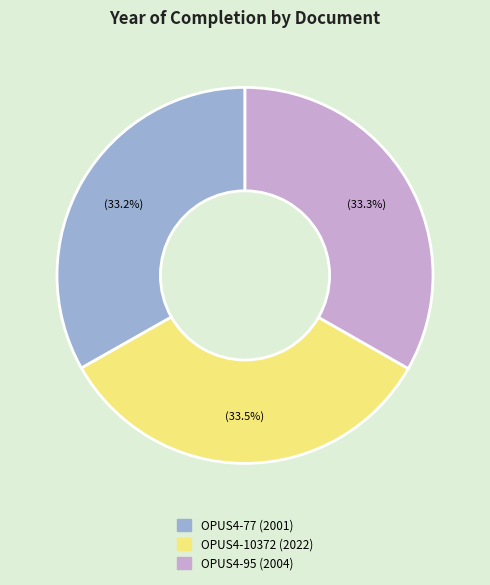

Is OPUS4-95 the majority of the pie?

No